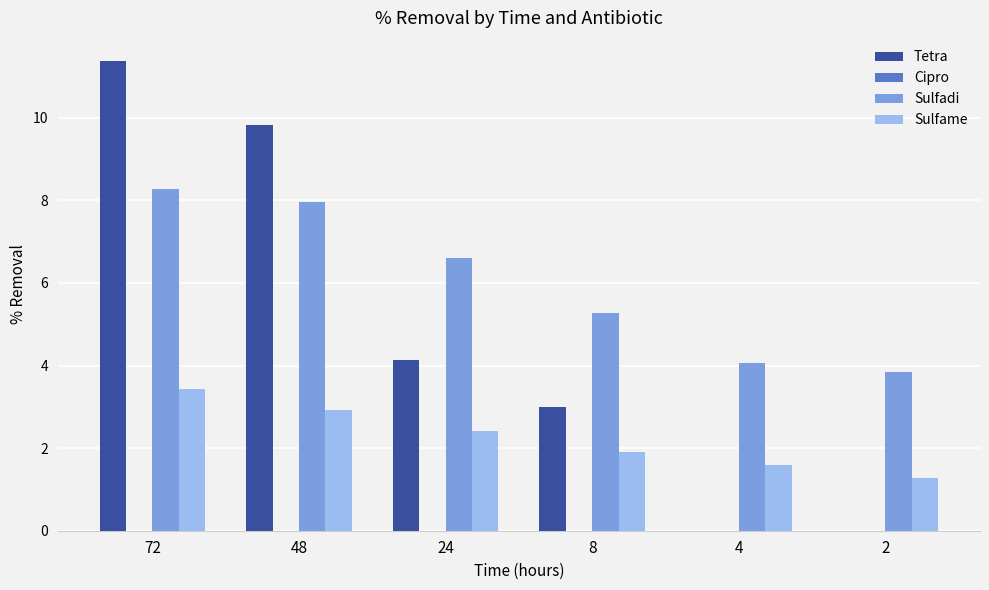

True or false: Sulfame has a value of 2.4 at 24.

True